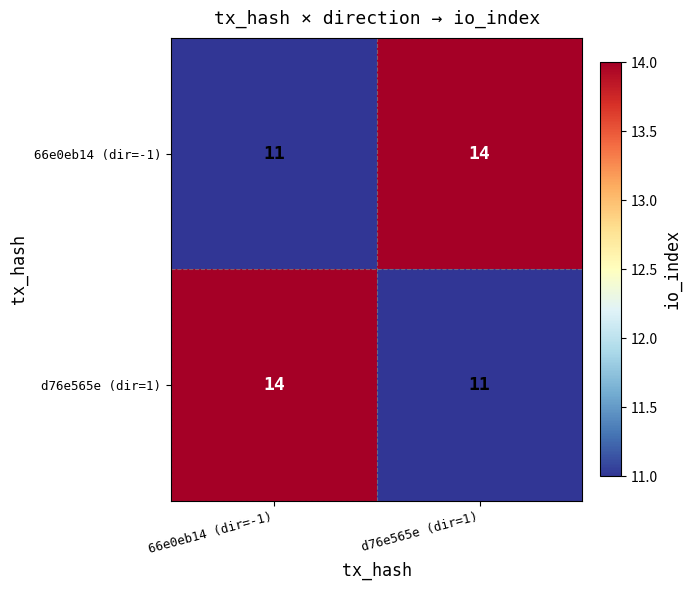

Reading right to left, what are all the values shown in this chart?

66e0eb14 (dir=-1): 14	11
d76e565e (dir=1): 11	14